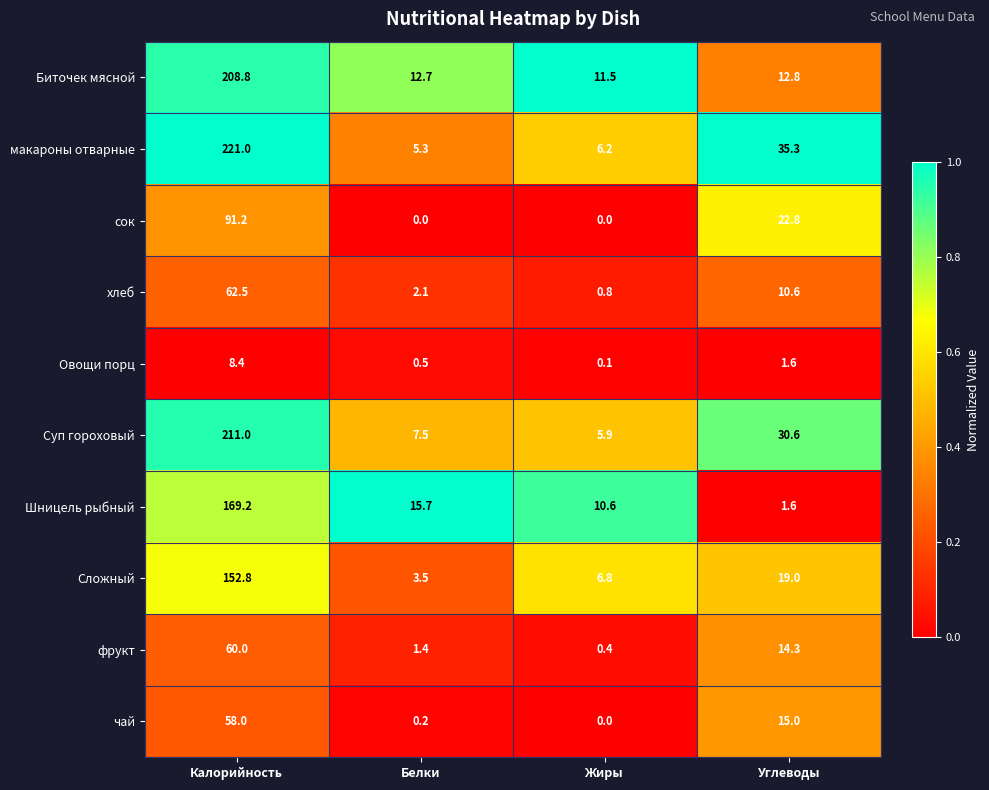

True or false: макароны отварные has a value of 8.1 at Белки.

False